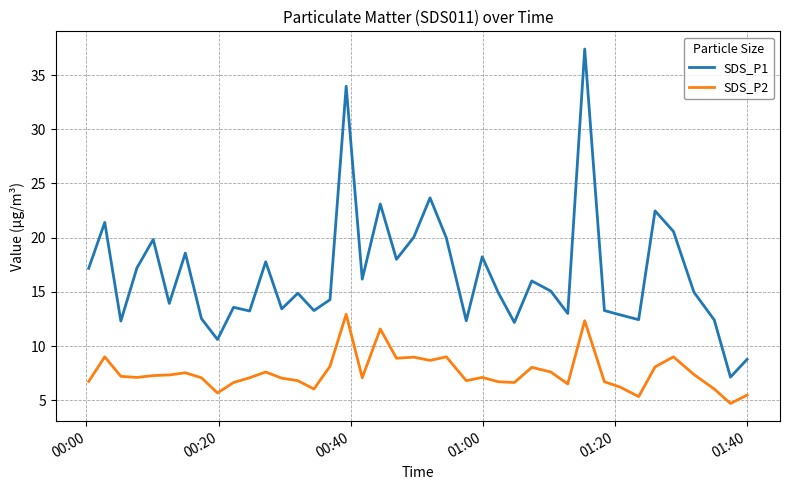

Which series has the widest spread of values?

SDS_P1